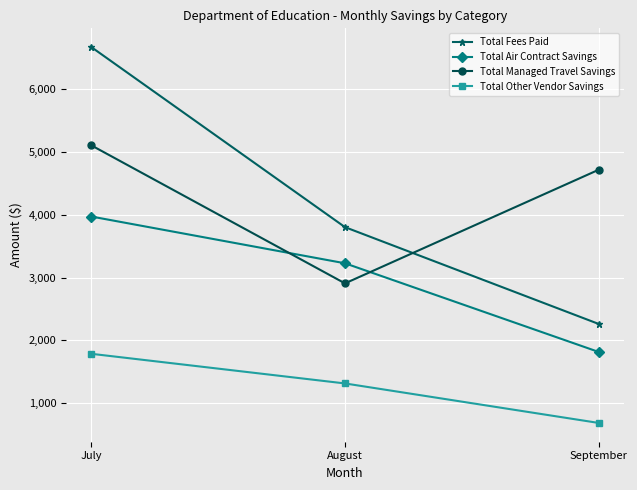

At which category is the sum across all series the highest?

July